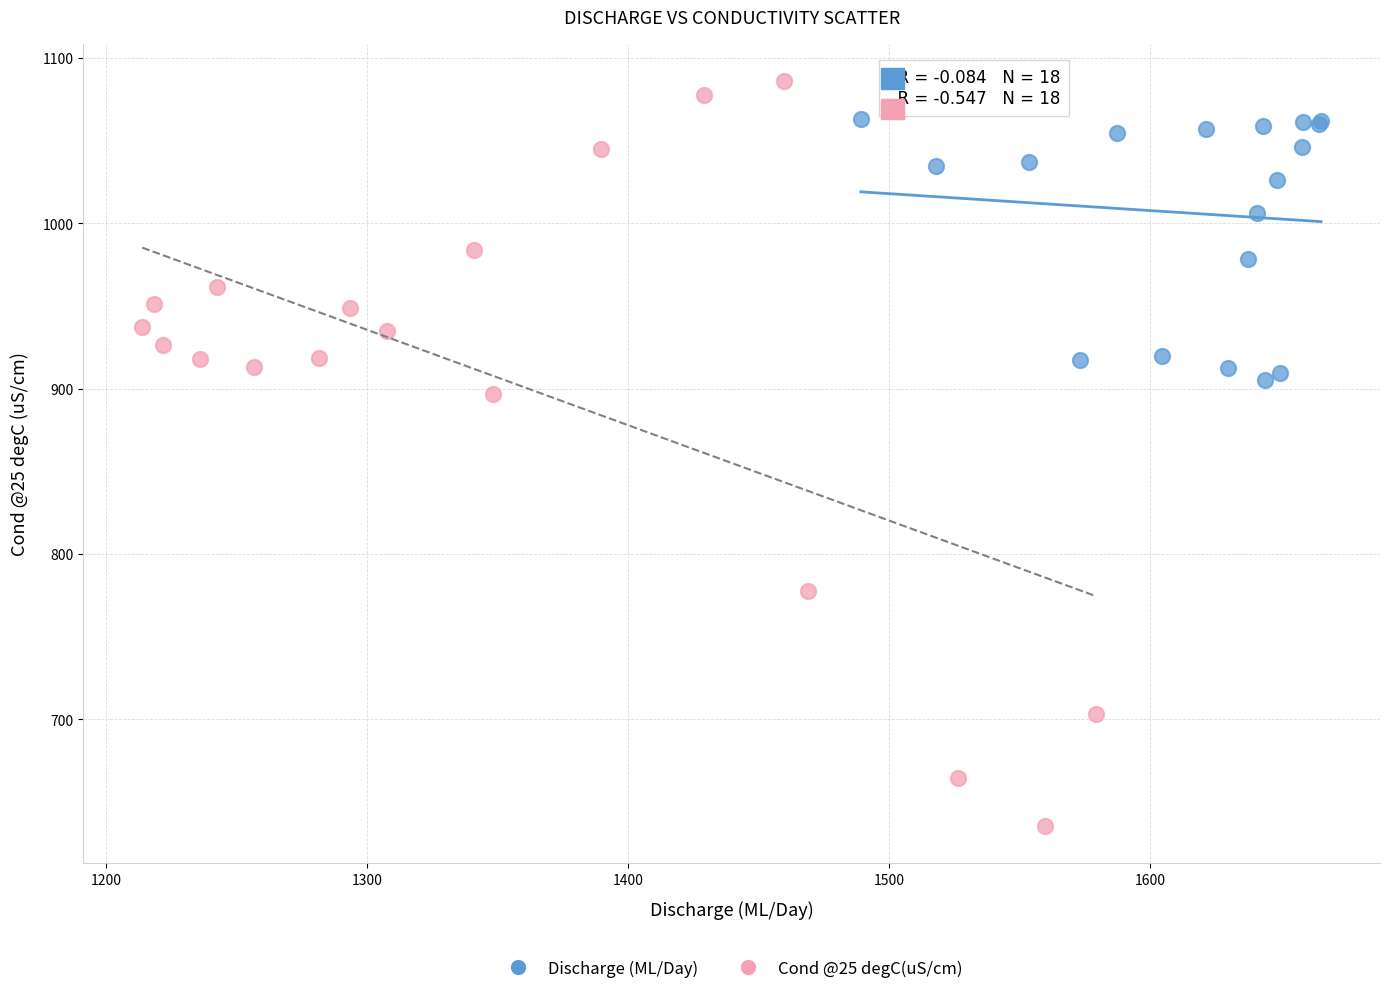

Which series reaches the minimum Y coordinate?

Cond @25 degC(uS/cm)